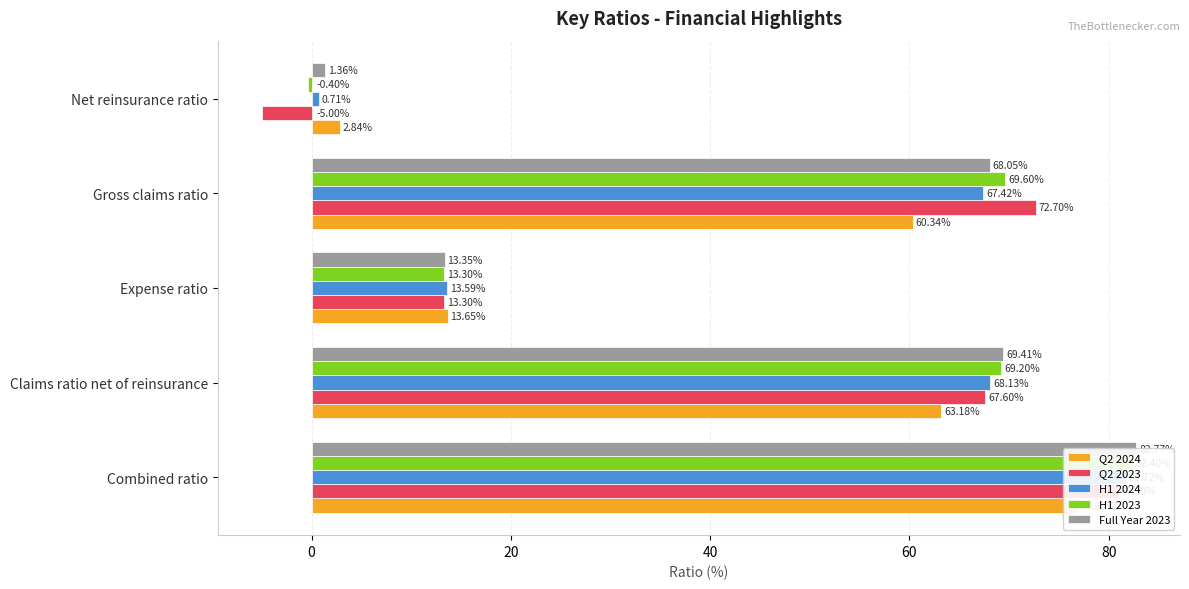

What position from the right is Net reinsurance ratio?

1